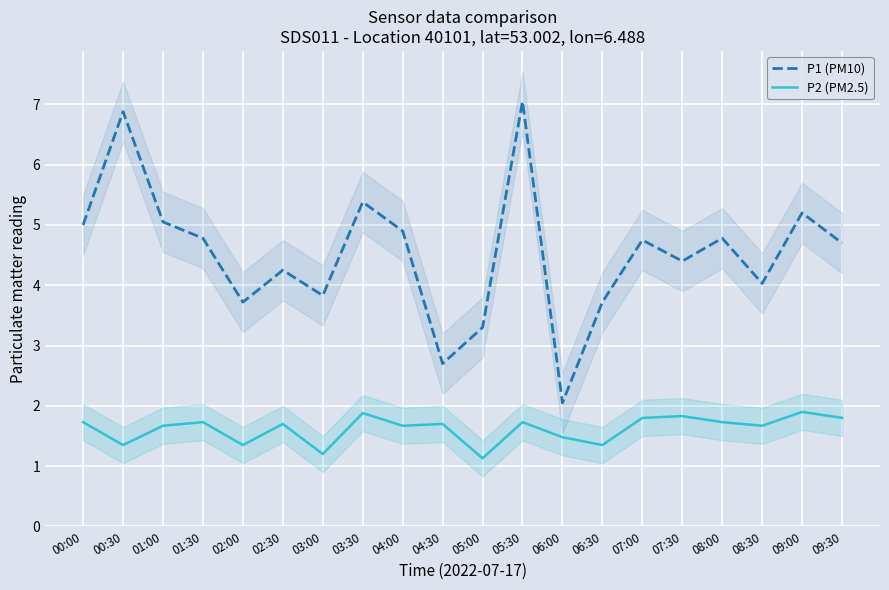

True or false: P1 (PM10) and P2 (PM2.5) cross at least once.

False